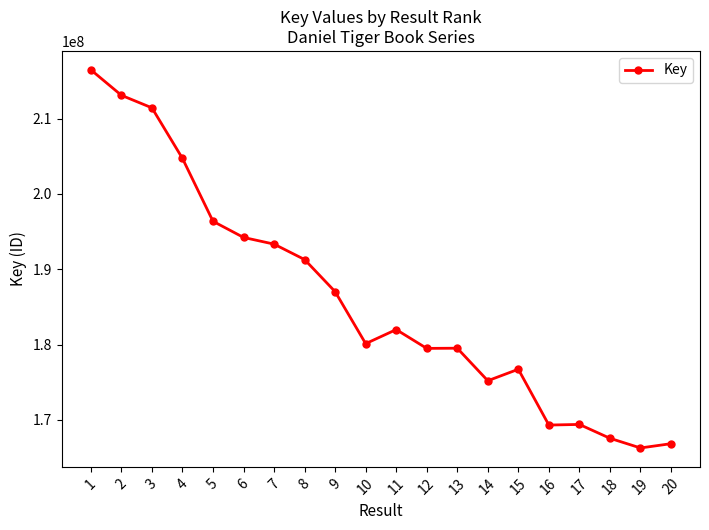

Which label corresponds to the smallest value in the chart?

19